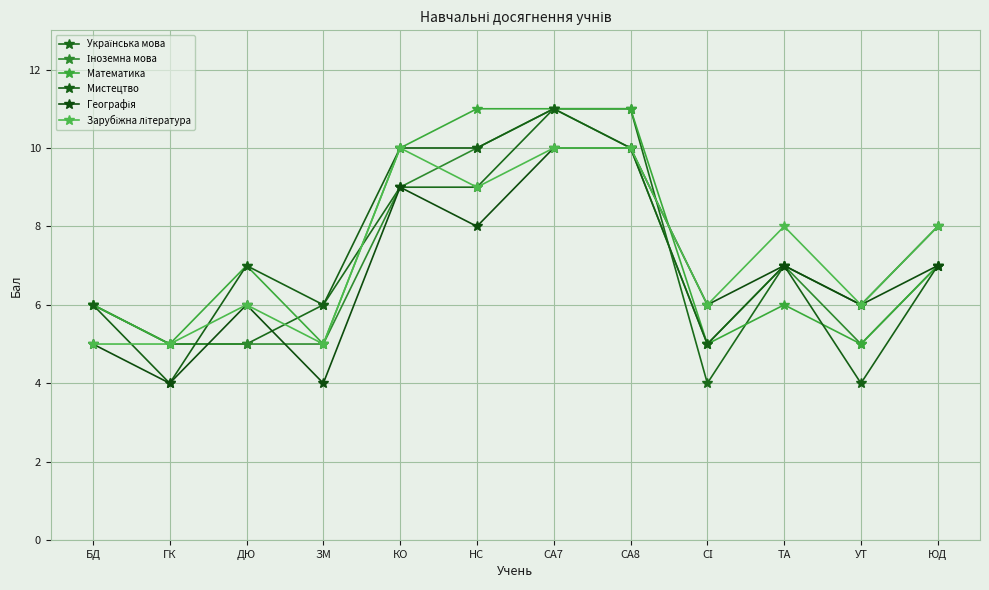

Reading left to right, extract all data points from this chart.

Українська мова: 6	5	5	6	9	9	11	11	4	7	6	8
Іноземна мова: 6	5	5	5	9	10	11	10	5	7	5	7
Математика: 6	5	7	5	10	11	11	11	5	6	5	7
Мистецтво: 6	4	7	6	10	10	11	10	5	7	4	7
Географія: 5	4	6	4	9	8	10	10	6	7	6	7
Зарубіжна література: 5	5	6	5	10	9	10	10	6	8	6	8